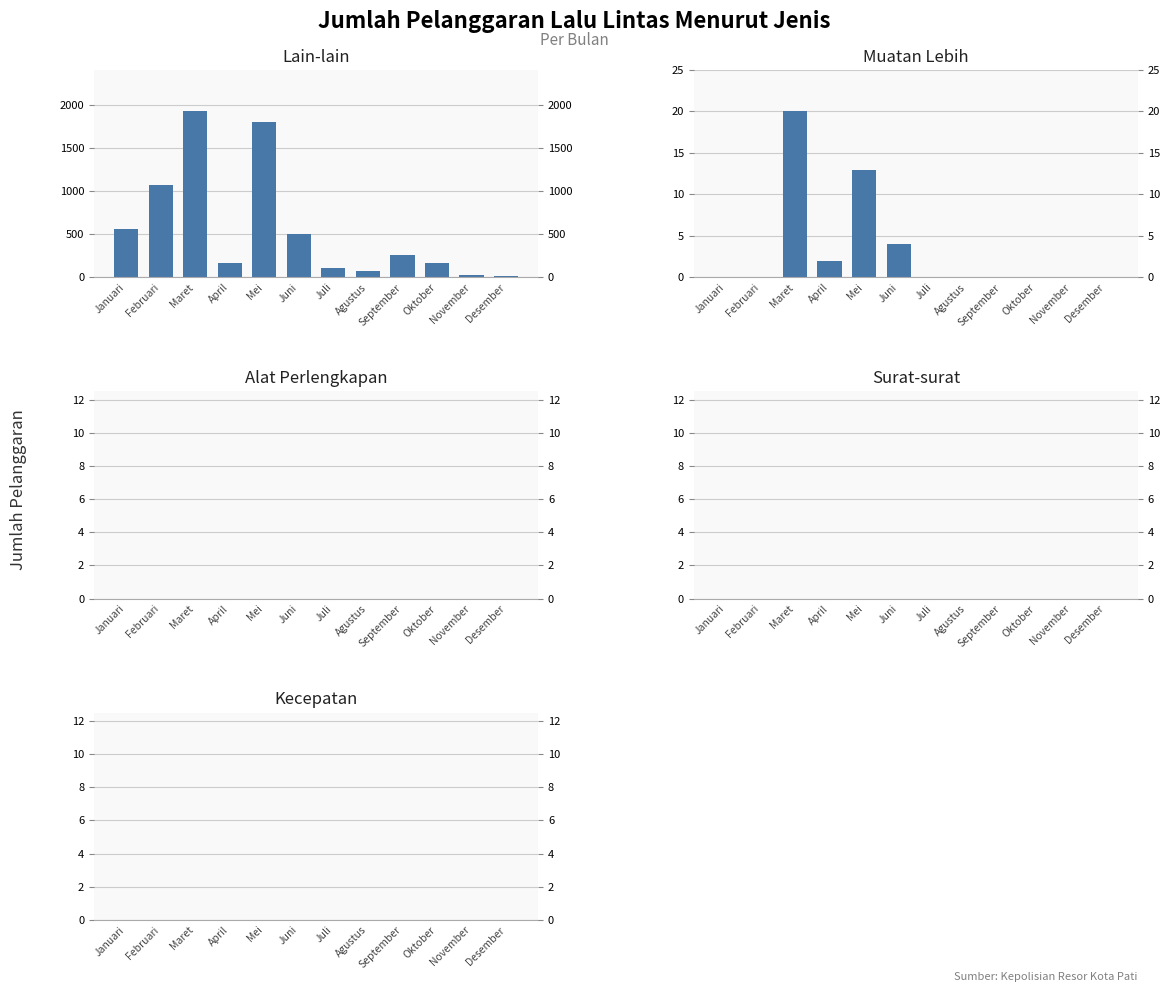

Which series has the largest range (max minus min)?

Lain-lain